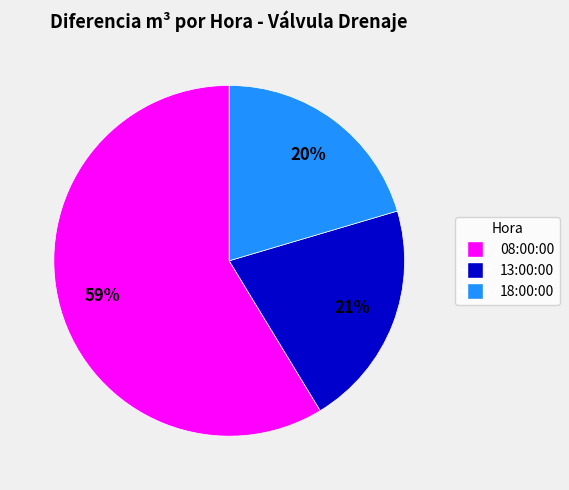

True or false: 13:00:00 accounts for 26% of the total.

False